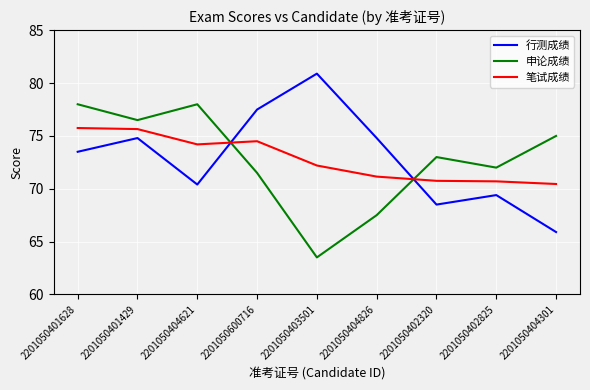

True or false: 行测成绩 has a value of 106.5 at 2201050600716.

False